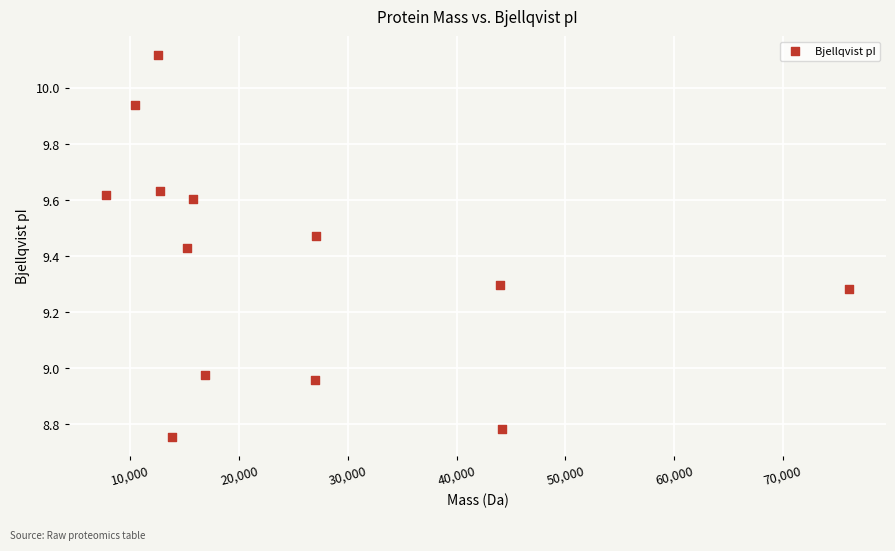

What is the range of Y values (max minus min)?

1.4